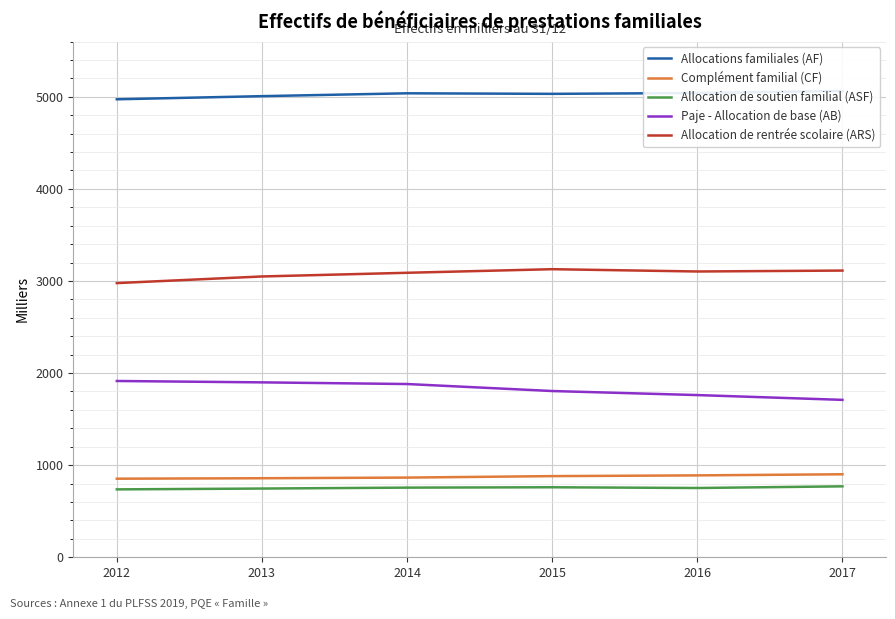

True or false: Paje - Allocation de base (AB) and Allocation de rentrée scolaire (ARS) intersect in this chart.

False